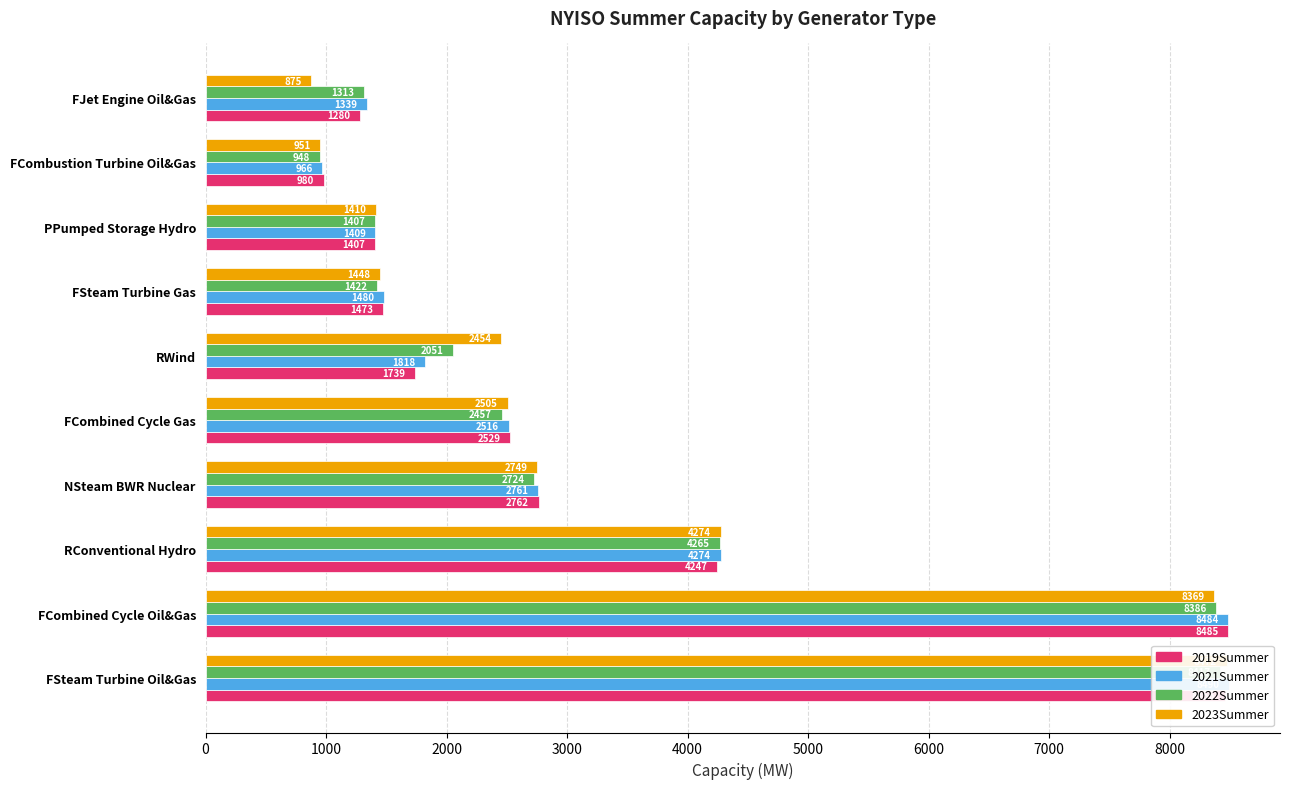

What is the difference between the highest and lowest values at FCombined Cycle Oil&Gas?

116.4